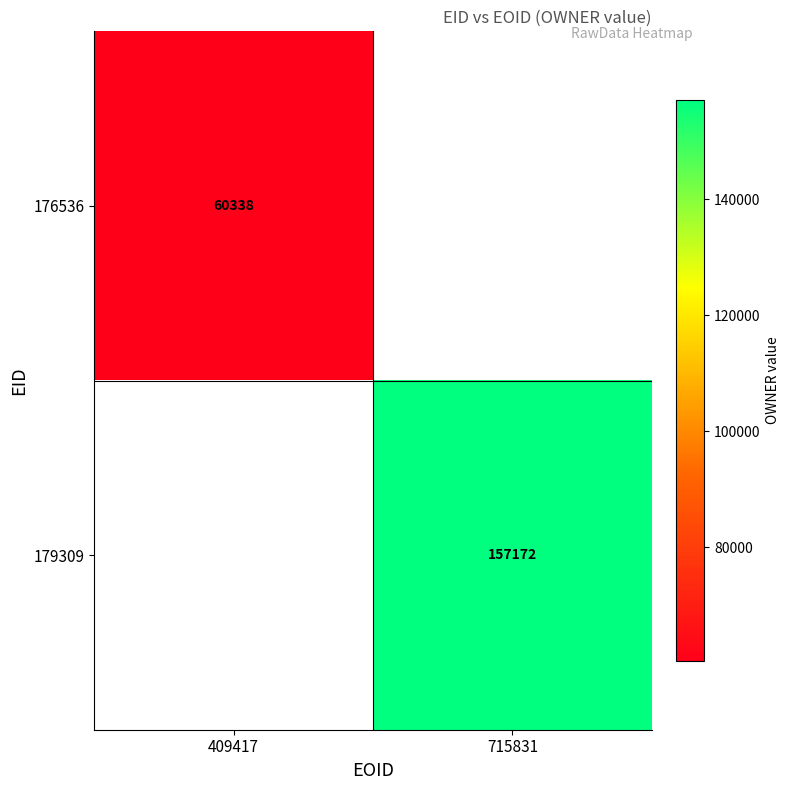

The 179309 series shows 230355 at 715831. True or false?

False